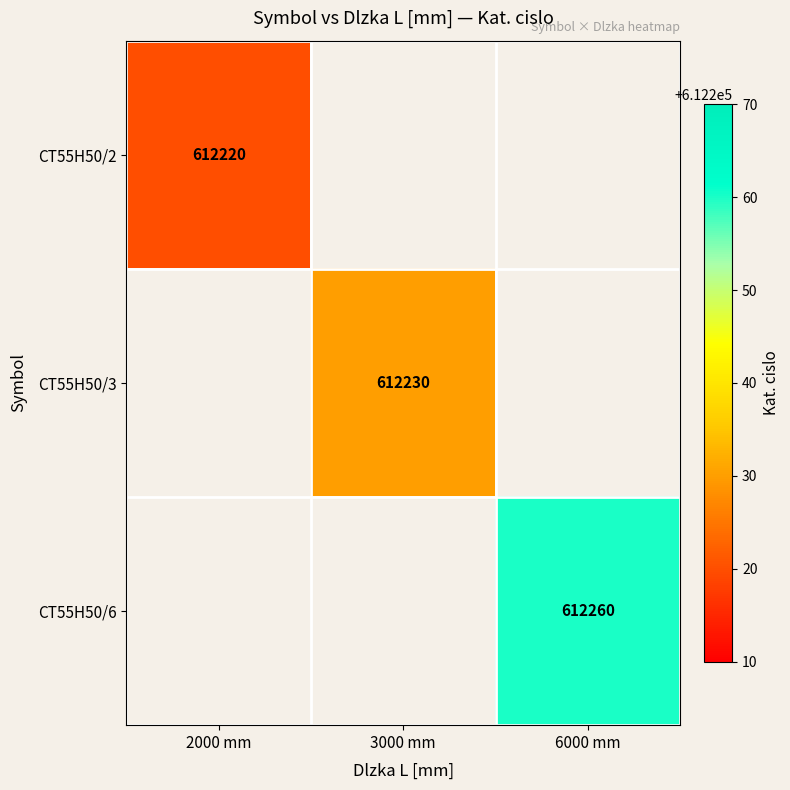

At how many categories does at least one series exceed 612249?

1